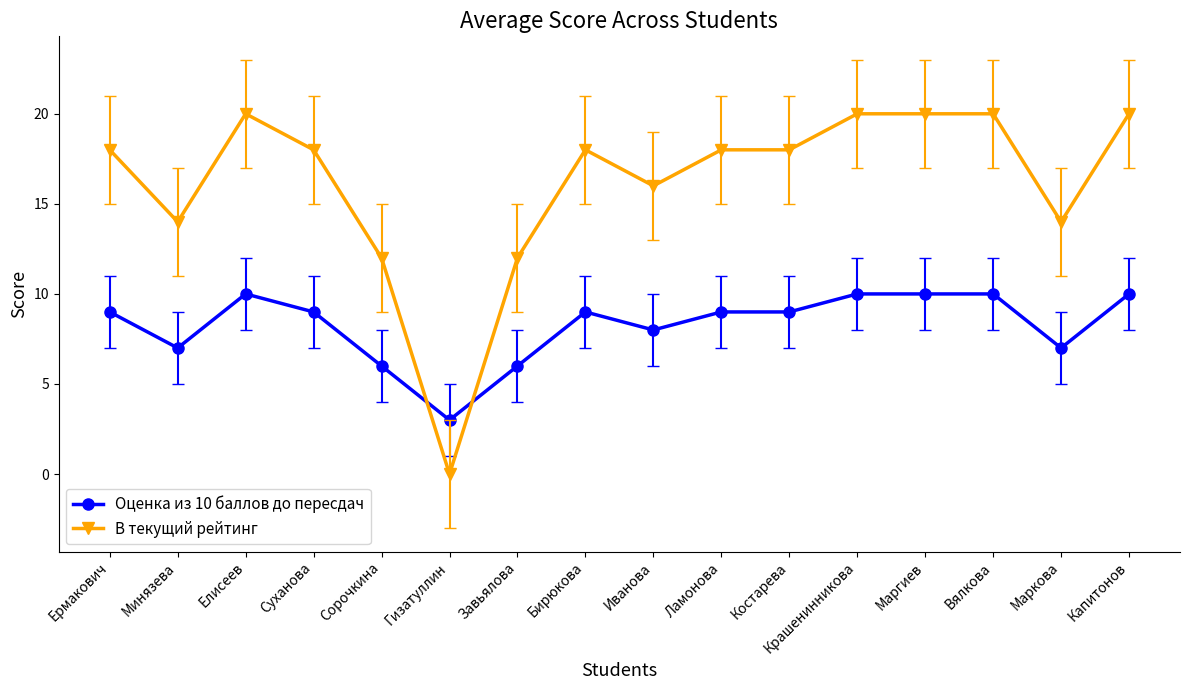

What is the sum of all В текущий рейтинг values?

258